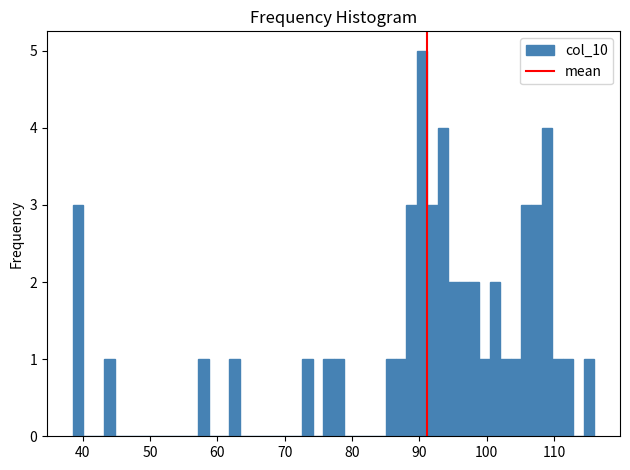

Around what value on the x-axis is the tallest bar? Give the approximate position of its centre, as read against the axis.

90